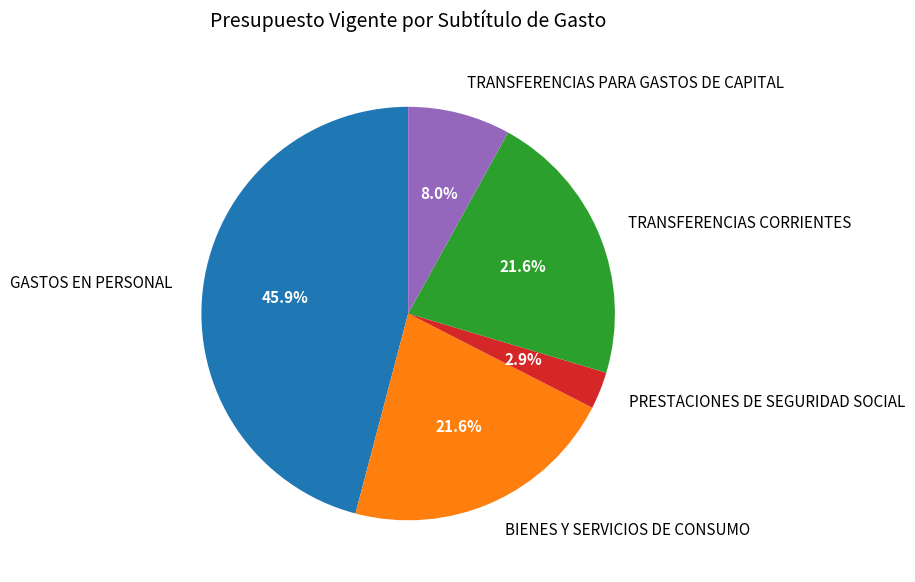

The BIENES Y SERVICIOS DE CONSUMO slice represents 10% of the pie. True or false?

False